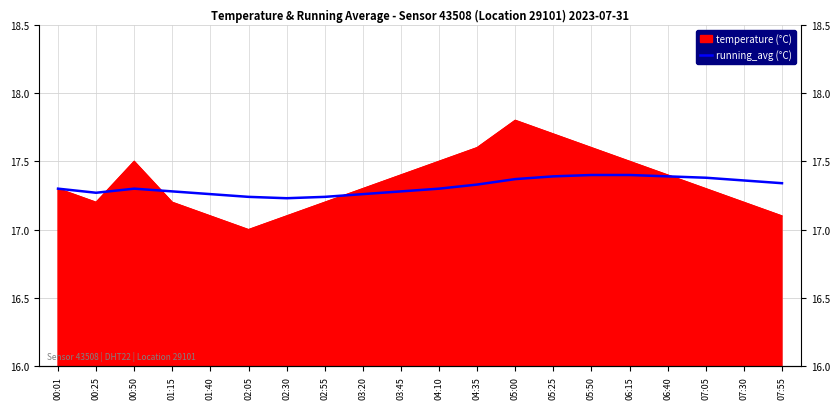

What is the average value?

17.3